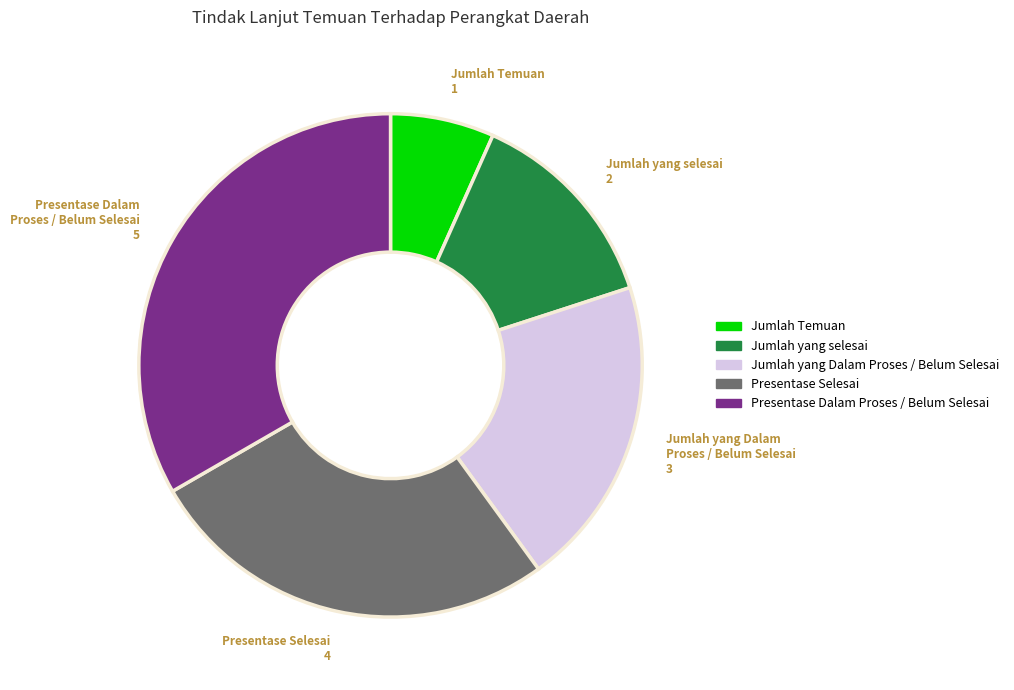

Is the sum of Jumlah yang Dalam Proses / Belum Selesai and Presentase Dalam Proses / Belum Selesai greater than half?

Yes